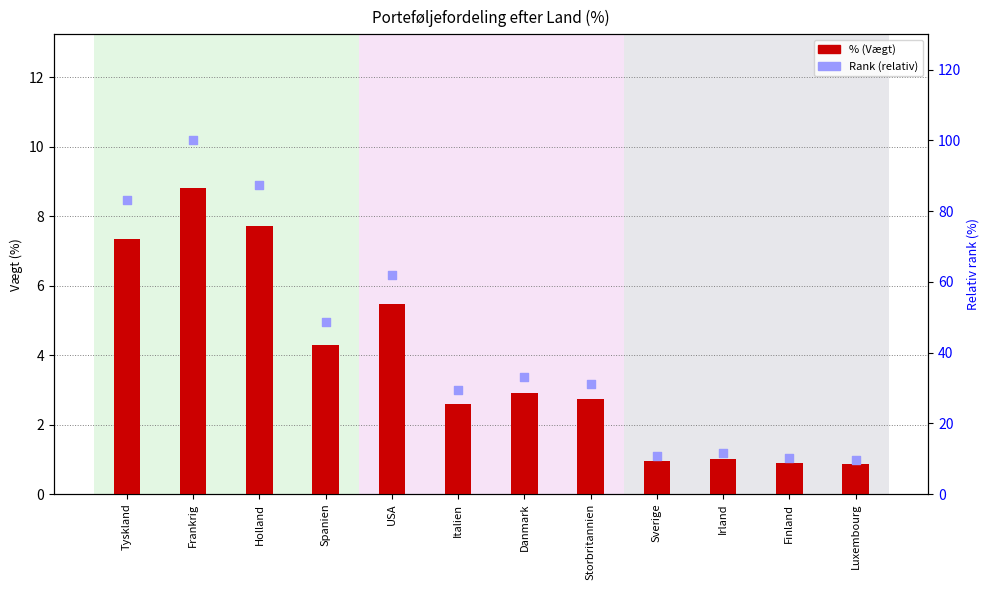

Which series has the widest spread of Y values?

Rank (relativ)